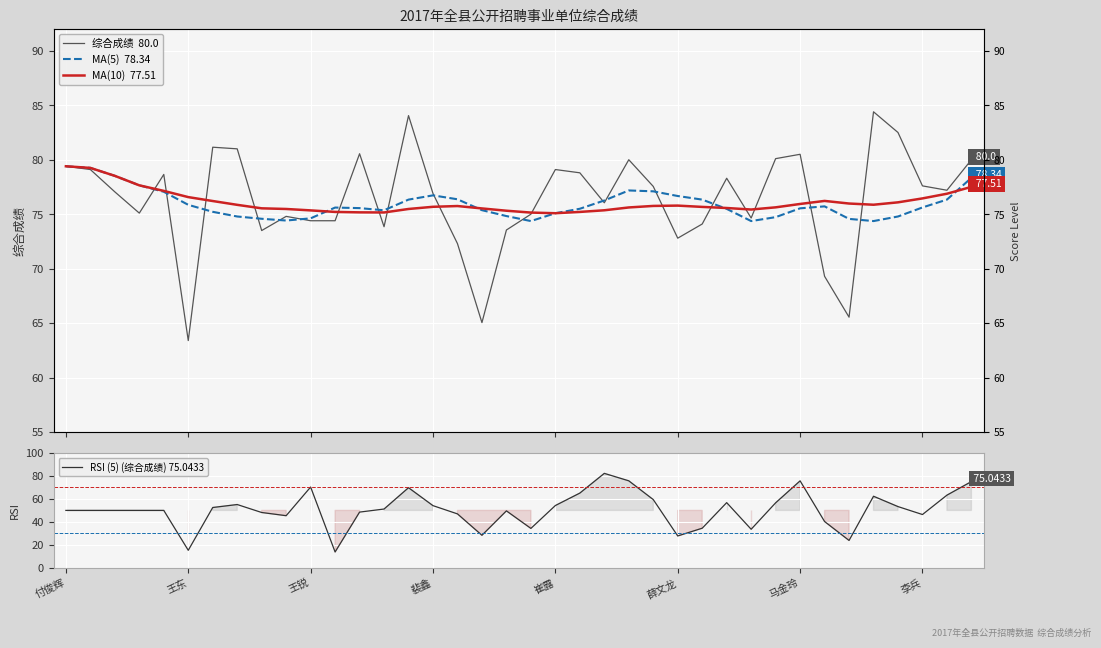

Is it true that MA(10)  77.51 equals 44.1 at 24?

False